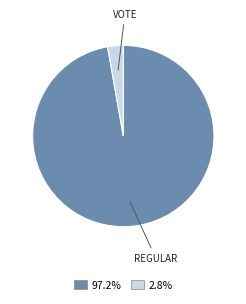

Is there a majority slice in this chart?

Yes